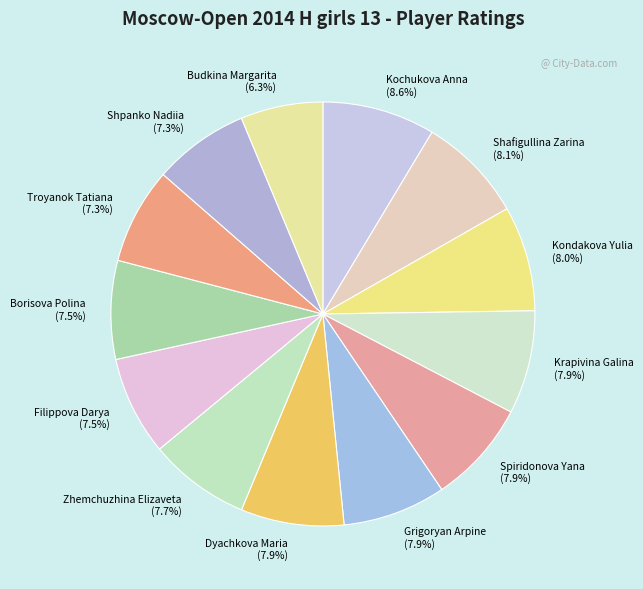

How many segments does this pie chart have?

13